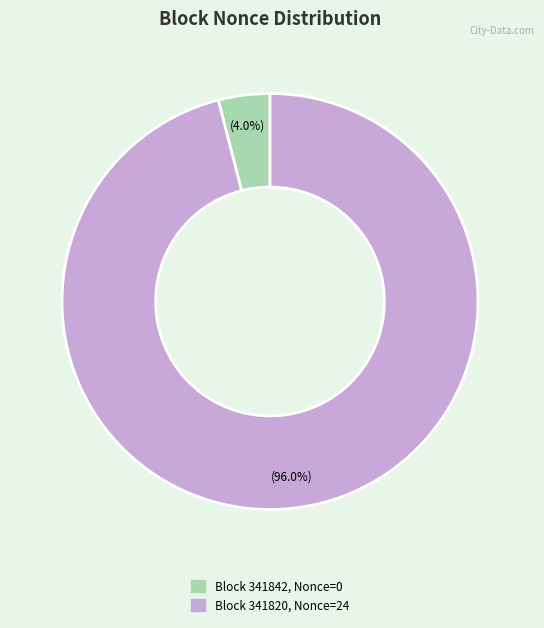

How many slices are in this pie chart?

2